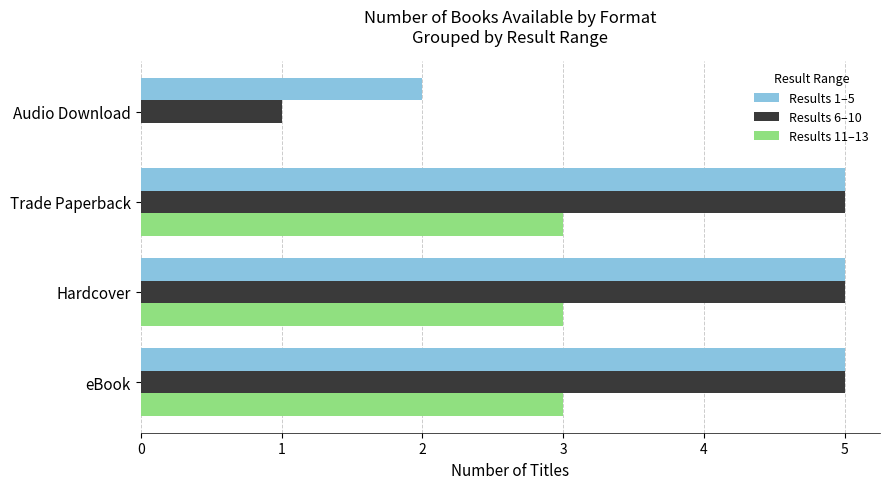

What is the total value across all series at Trade Paperback?

13